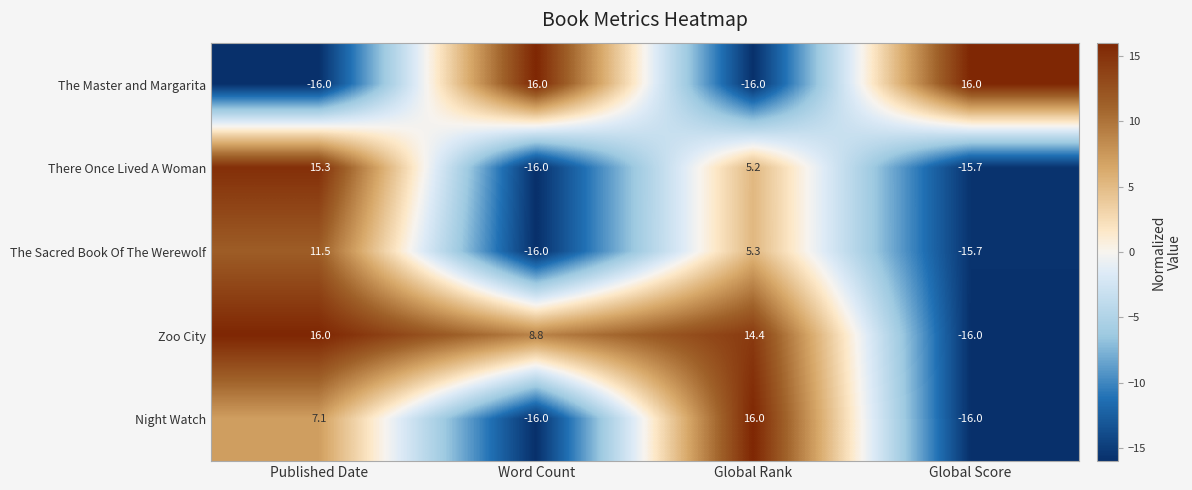

Reading left to right, list all the values displayed in this chart.

The Master and Margarita: Published Date=-16.0	Word Count=16.0	Global Rank=-16.0	Global Score=16.0
There Once Lived A Woman: Published Date=15.3	Word Count=-16.0	Global Rank=5.2	Global Score=-15.7
The Sacred Book Of The Werewolf: Published Date=11.5	Word Count=-16.0	Global Rank=5.3	Global Score=-15.7
Zoo City: Published Date=16.0	Word Count=8.8	Global Rank=14.4	Global Score=-16.0
Night Watch: Published Date=7.1	Word Count=-16.0	Global Rank=16.0	Global Score=-16.0